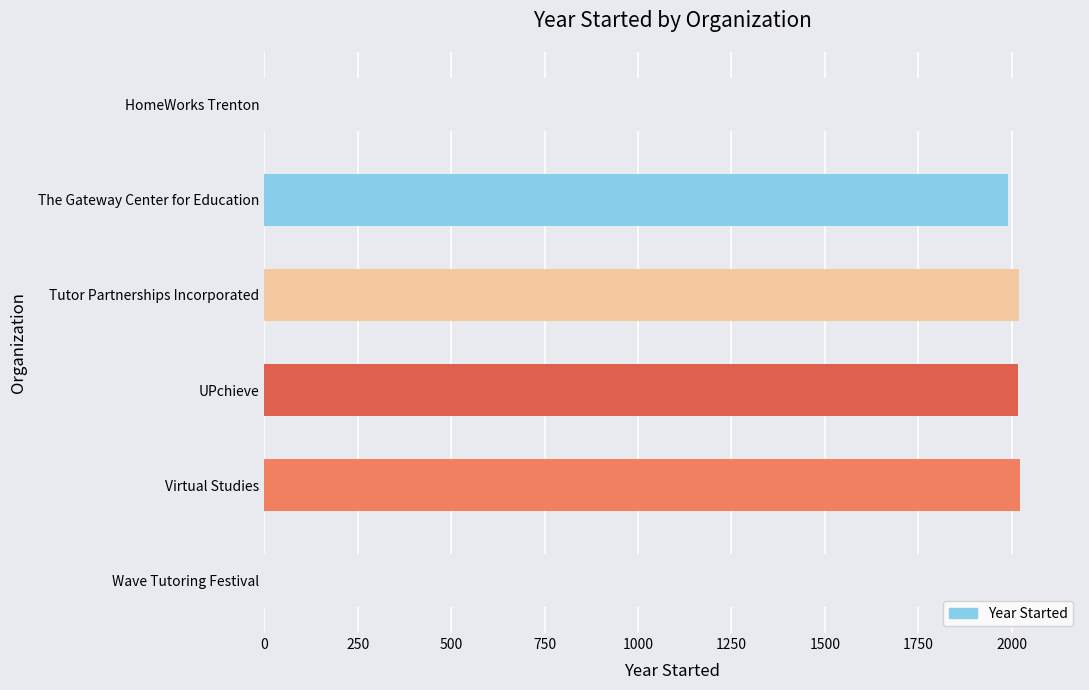

What is the minimum value shown in the chart?

1990